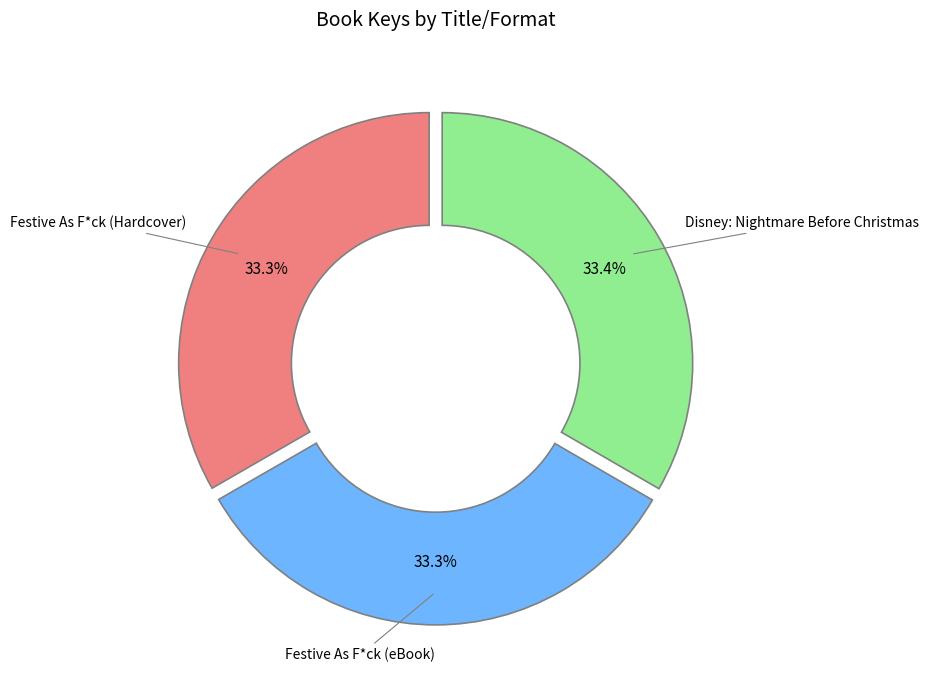

Do Festive As F*ck (eBook) and Disney: Nightmare Before Christmas together represent more than half of the pie?

Yes